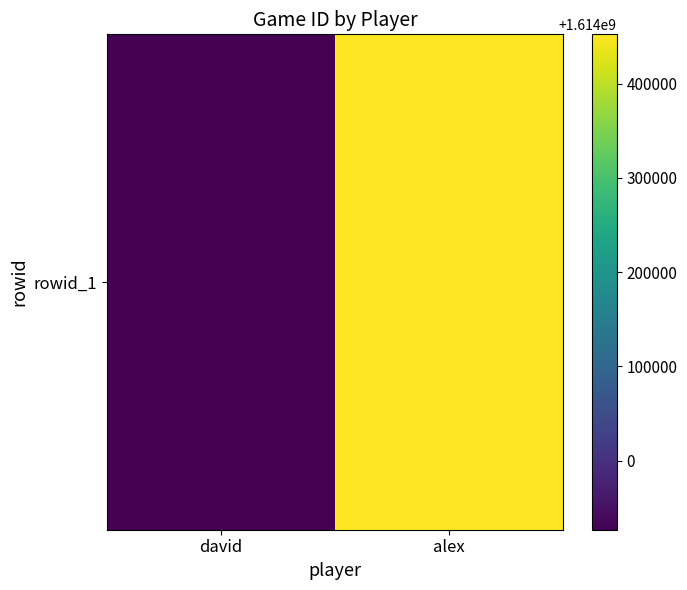

The value at alex is 2176545943. True or false?

False